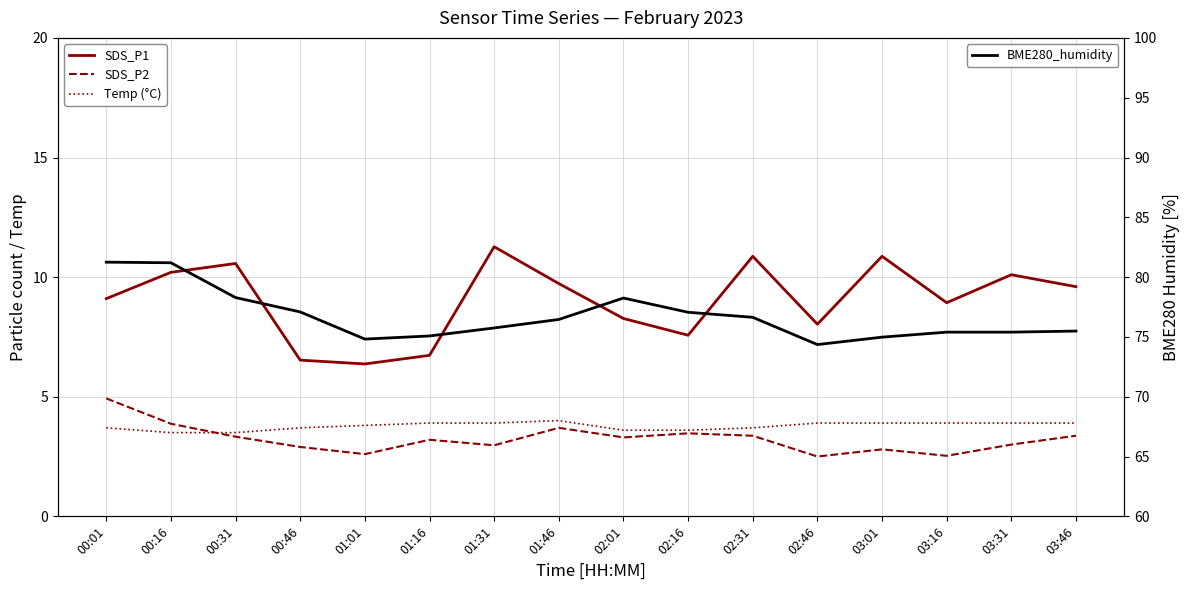

Is the value of Temp (°C) at 00:01 greater than the value of BME280_humidity at 03:46?

No